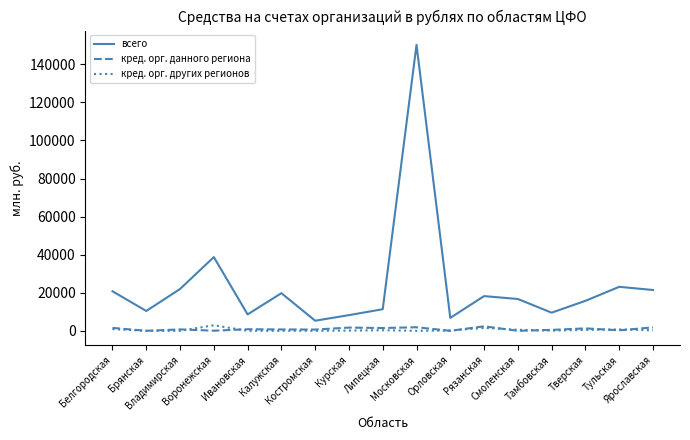

True or false: всего and кред. орг. других регионов cross at least once.

False